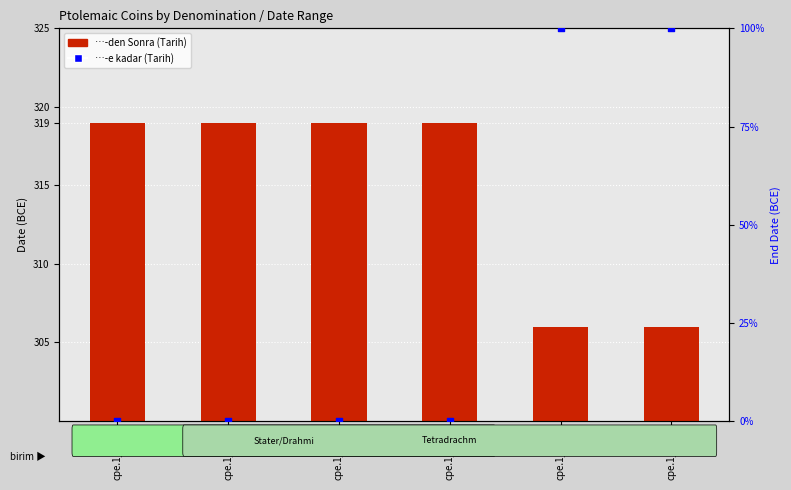

Which series has the largest total across all categories?

…-den Sonra (Tarih)